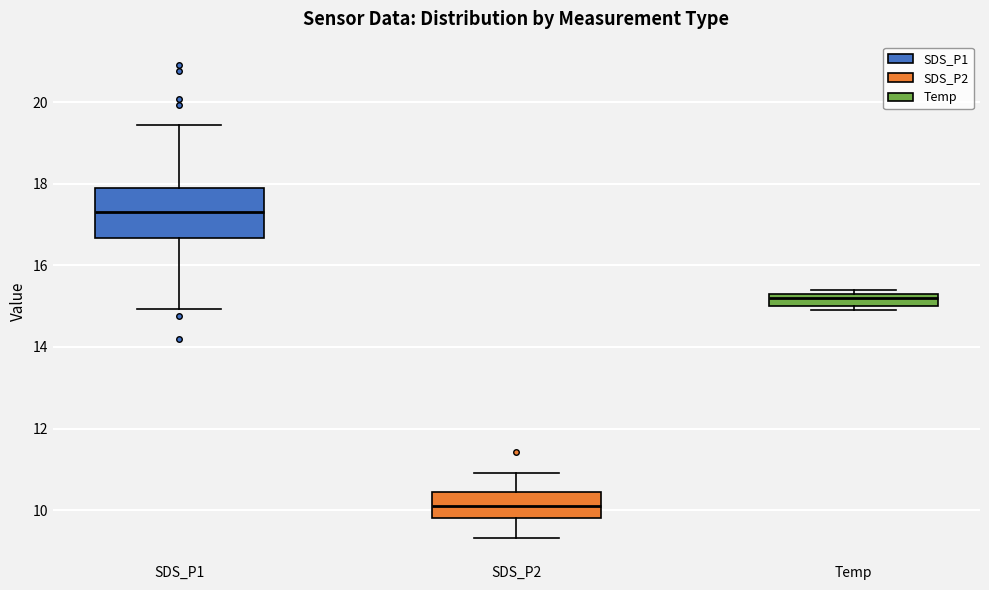

Which box is the tallest, from its lower edge to its upper edge?

SDS_P1